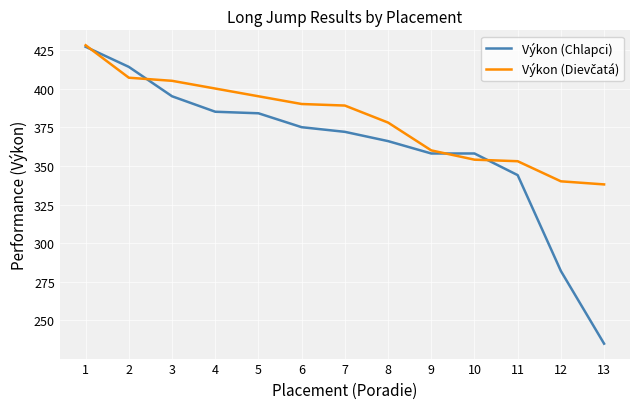

At which category is the sum across all series the highest?

1